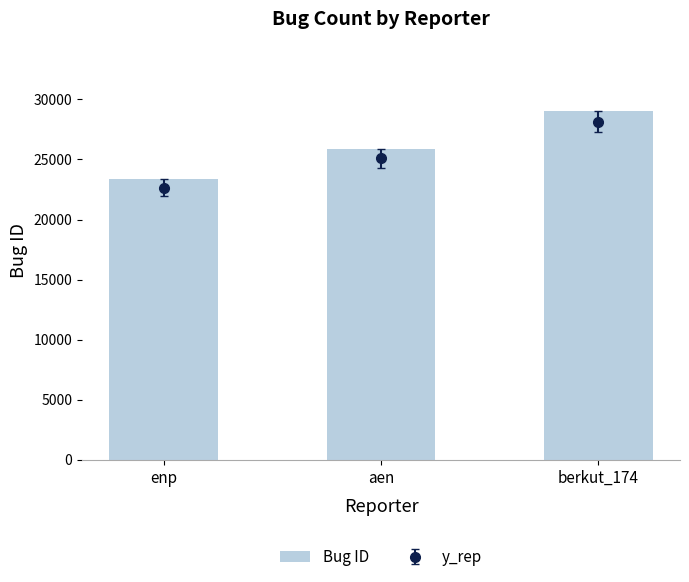

Between aen and enp, which is larger?

aen